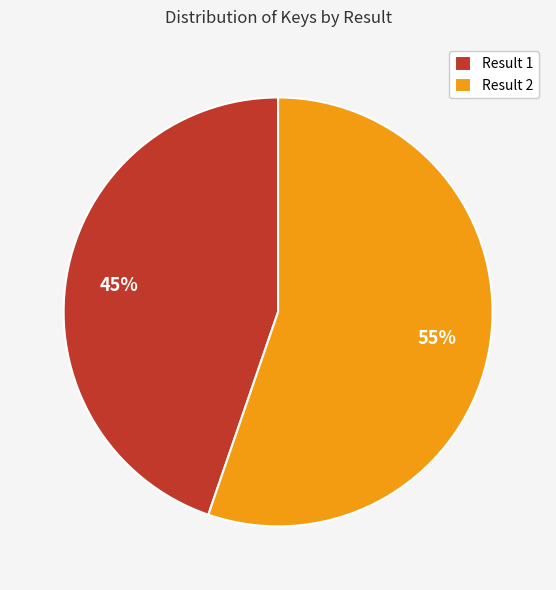

Count the number of slices in the pie.

2